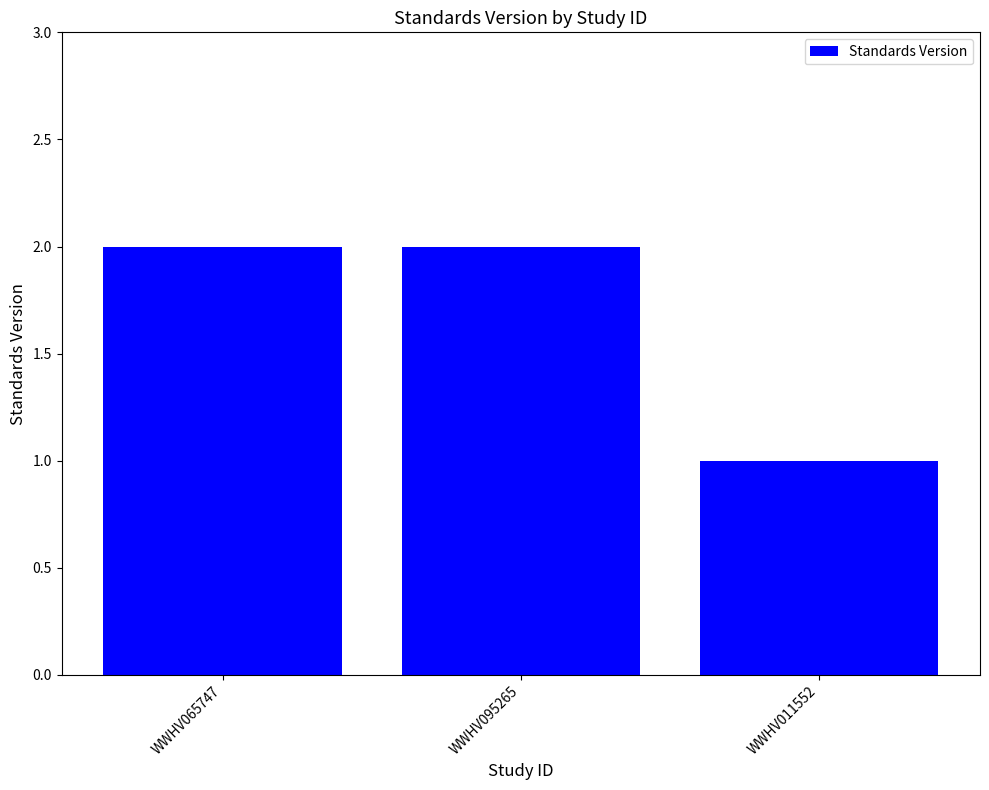

What position from the right is WWHV065747?

3